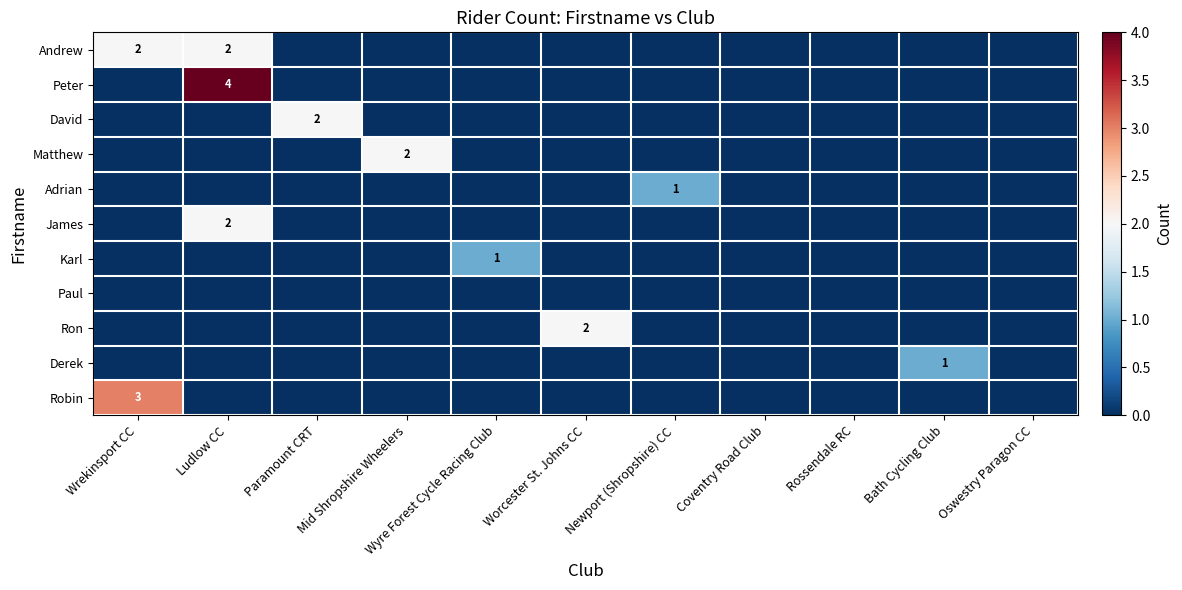

The Robin series shows 0 at Paramount CRT. True or false?

True